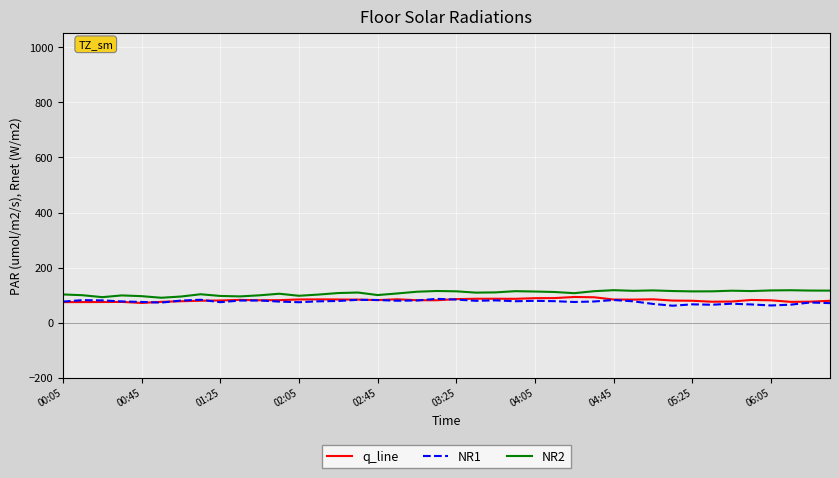

What is the lowest value of the NR1 series?

61.8